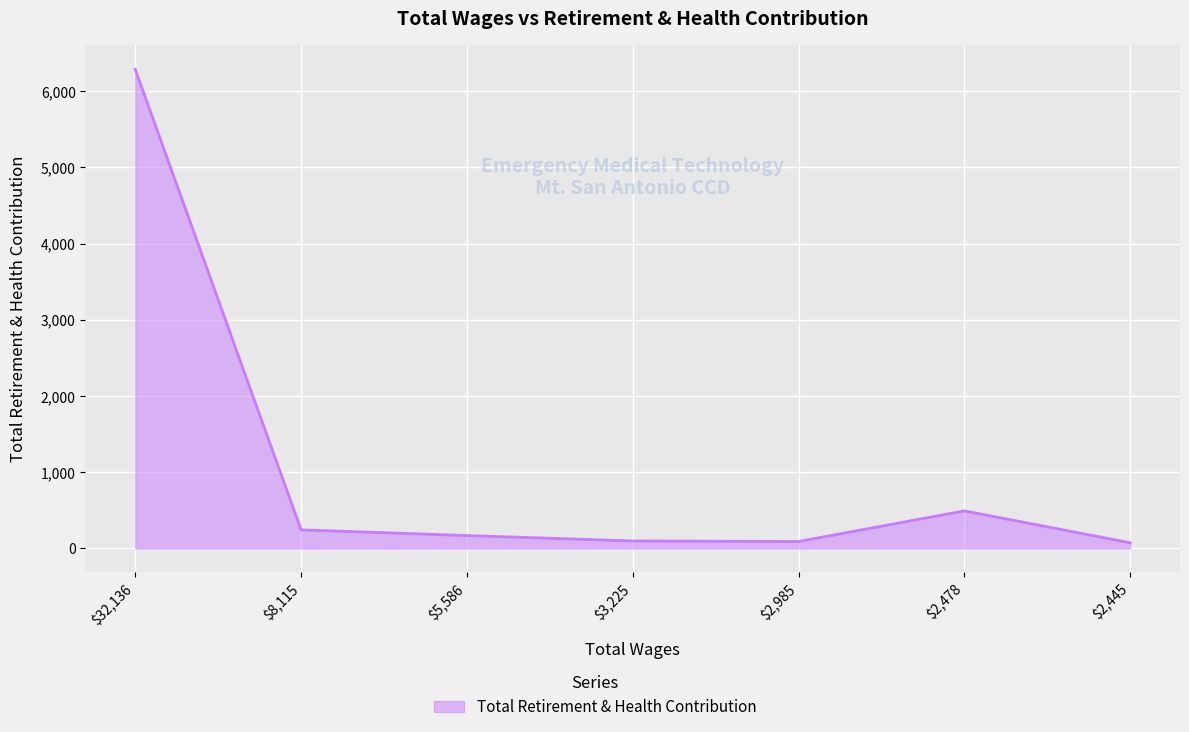

At which label is the value closest to 3179?

$2,478